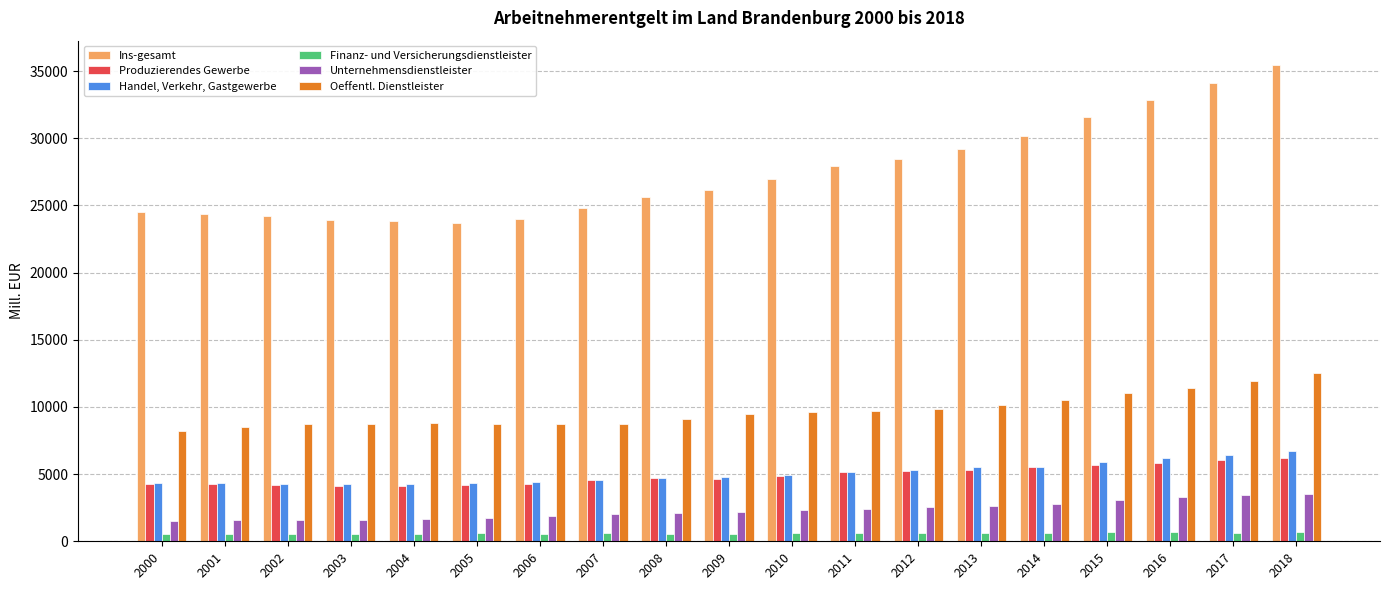

Does the chart contain any negative values?

No